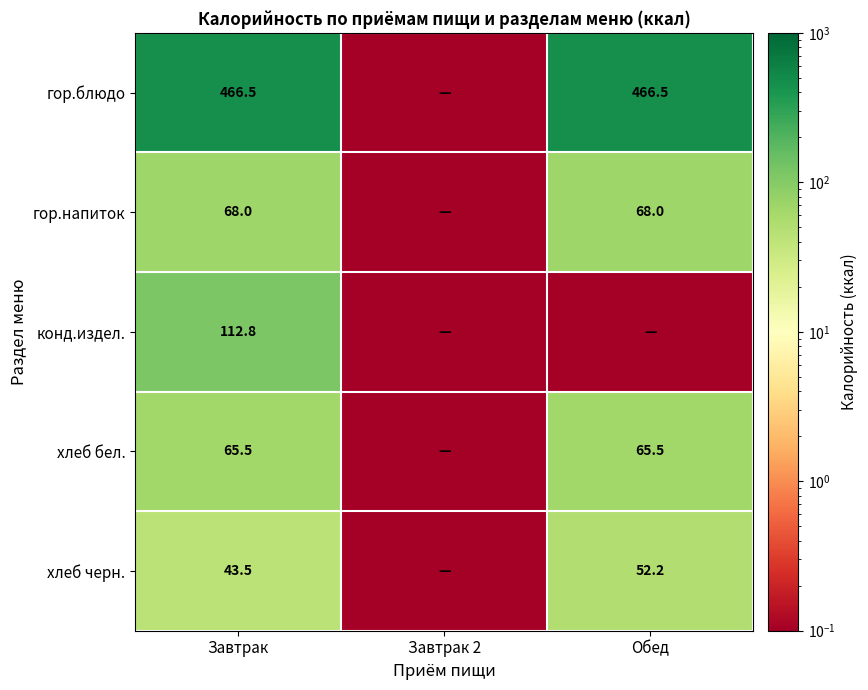

The value of конд.издел. at Завтрак is 200.0. True or false?

False